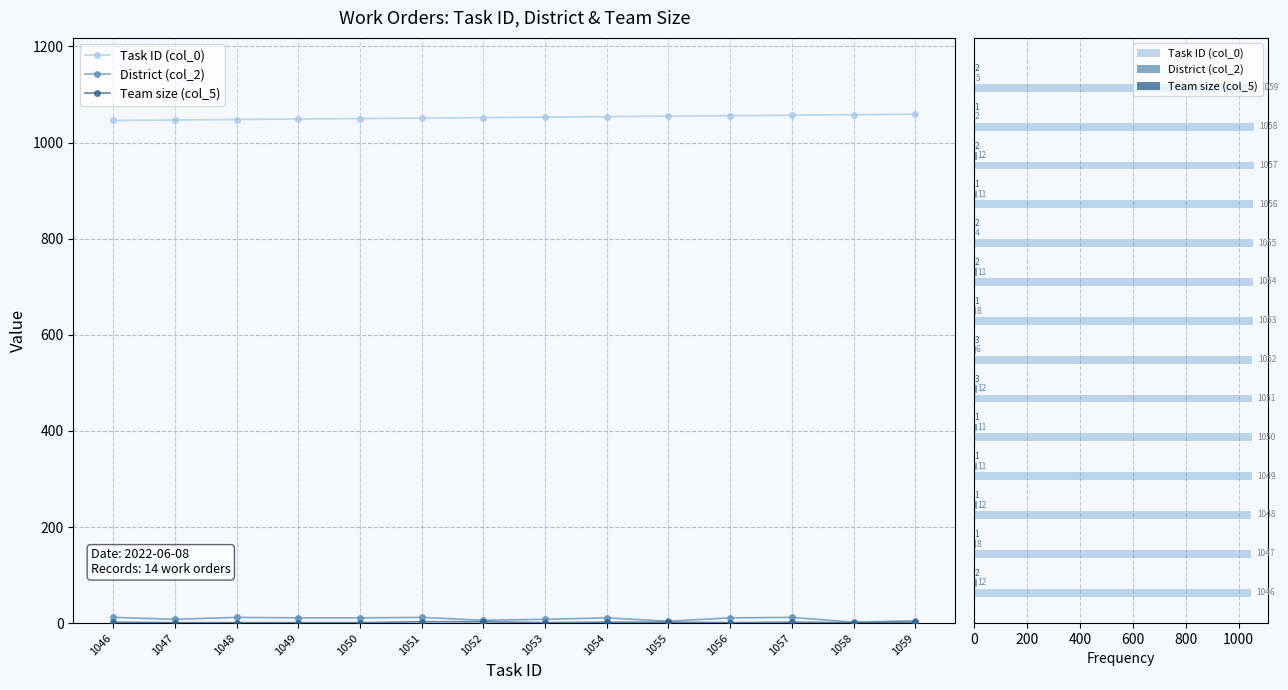

How many data points in Task ID (col_0) are less than 1053?

7